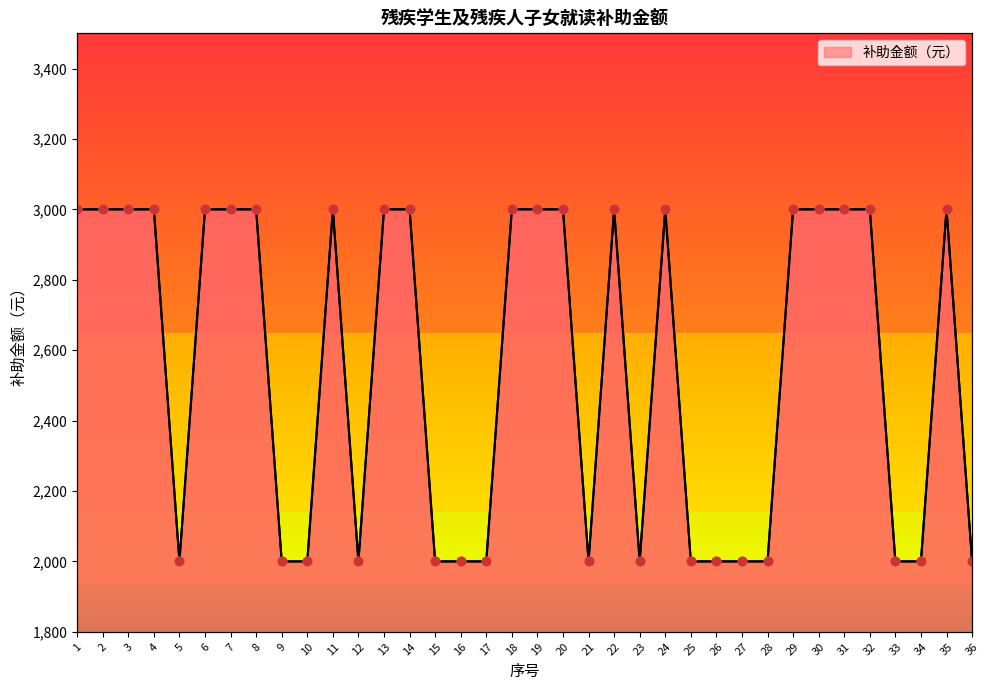

Between 11 and 27, which is larger?

11